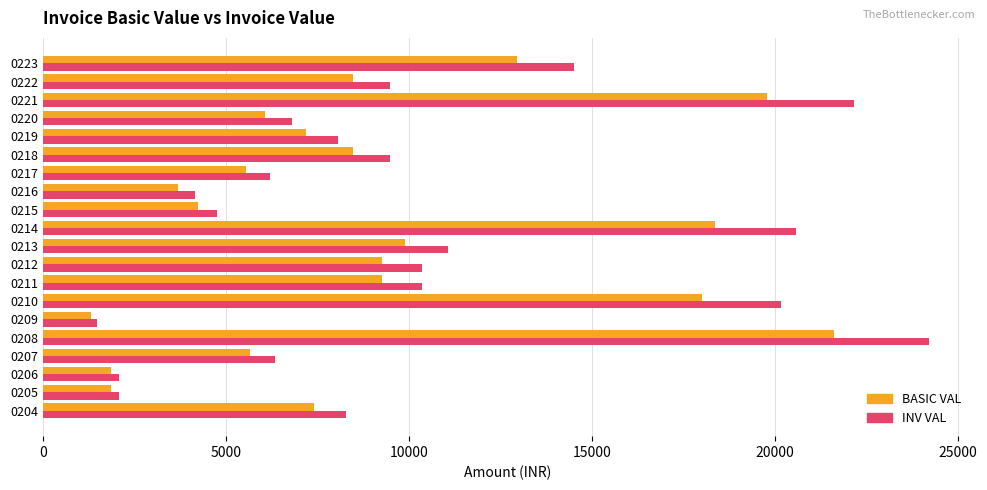

Which label corresponds to the largest value in the chart?

0208